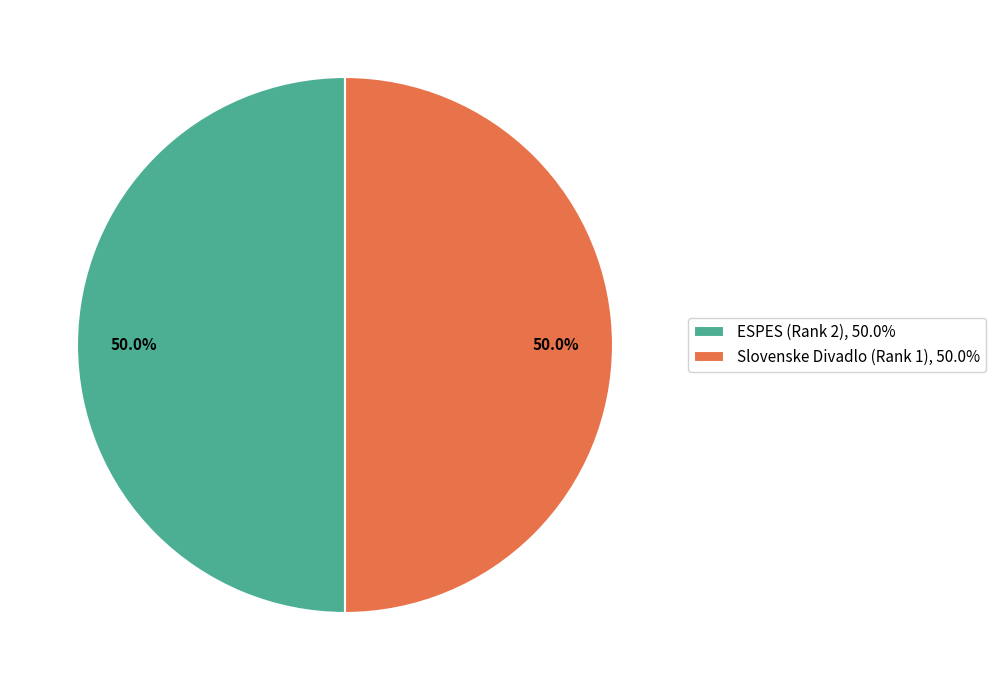

What percentage is NOT represented by ESPES (Rank 2)?

50.0%